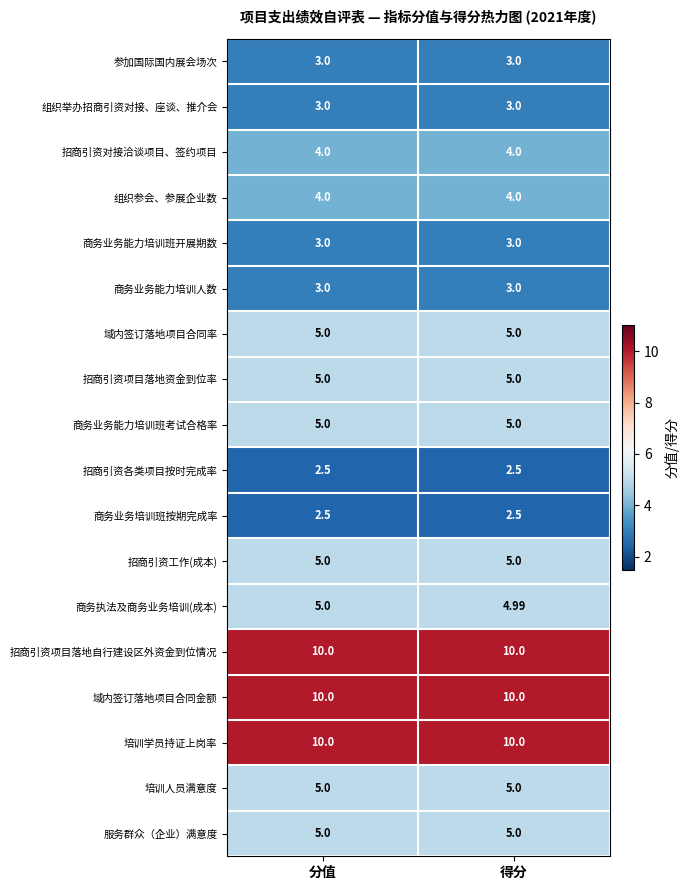

List the labels in order of 商务执法及商务业务培训(成本) value, largest first.

分值, 得分